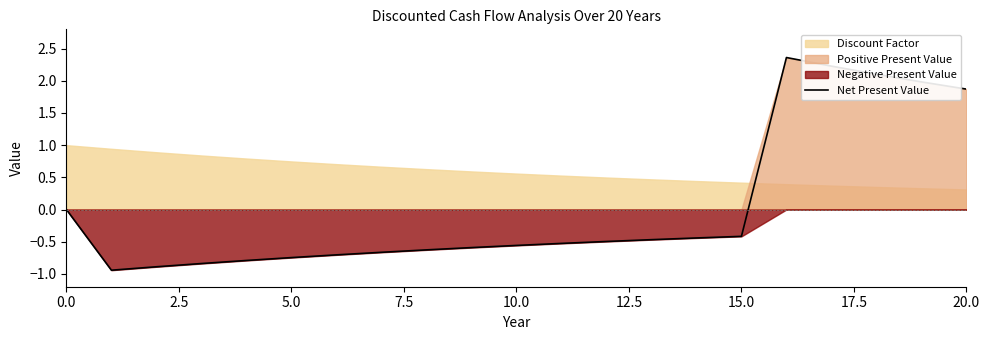

What position from the right is 17?

4